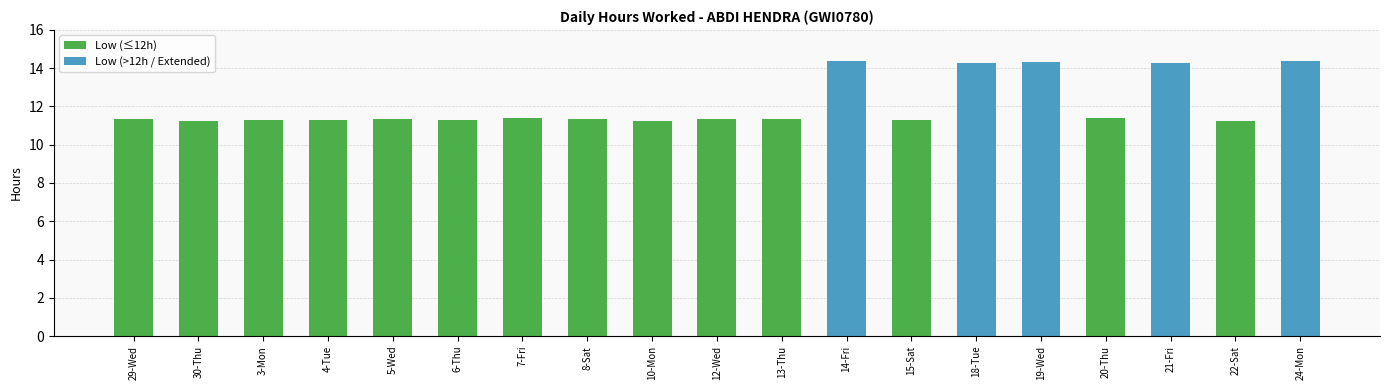

What is the change in value from 5-Wed to 6-Thu?

-0.1